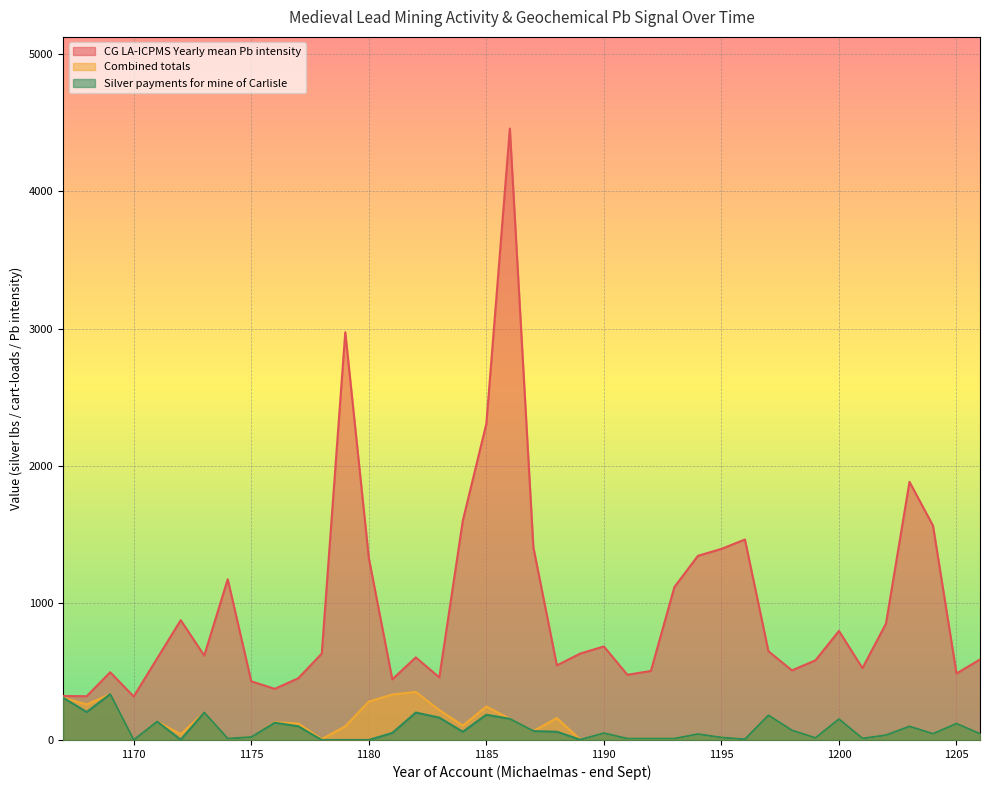

Which series has the widest spread of values?

CG LA-ICPMS Yearly mean Pb intensity